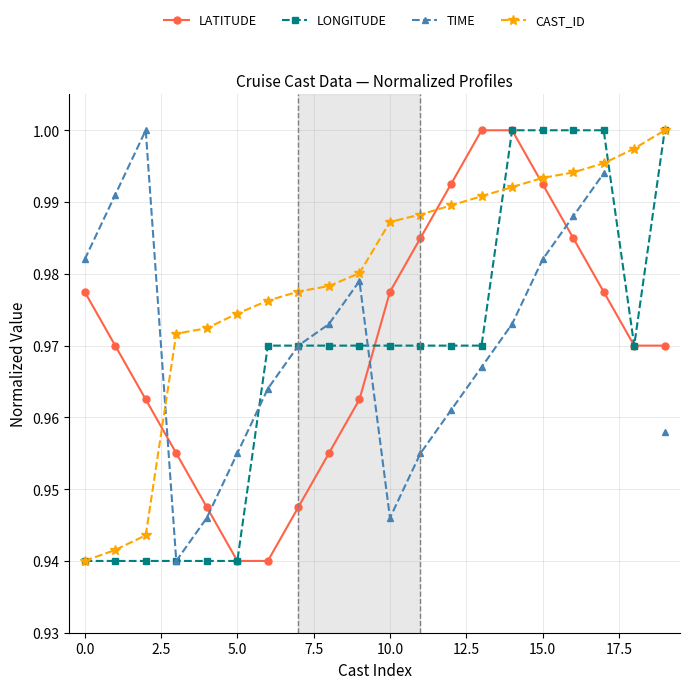

Rank the series by their maximum value, from lowest to highest.

LATITUDE, LONGITUDE, TIME, CAST_ID